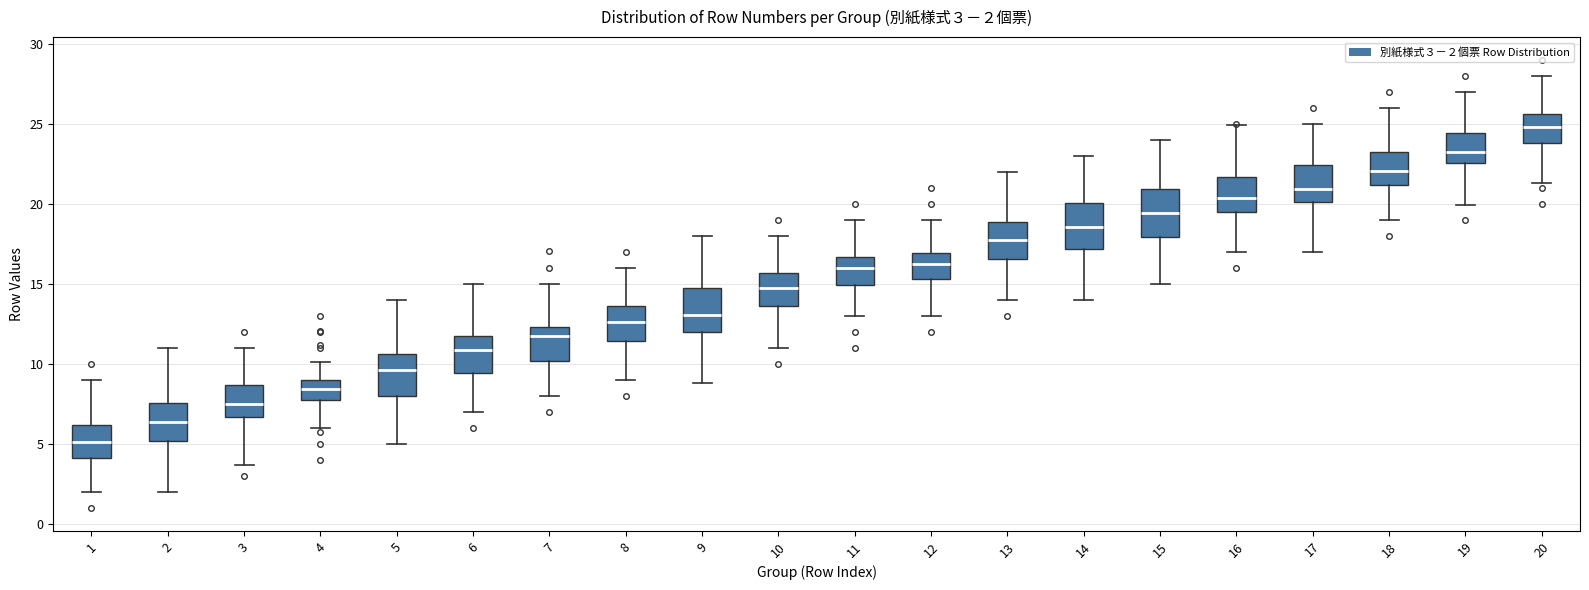

Which box has the highest median line?

20